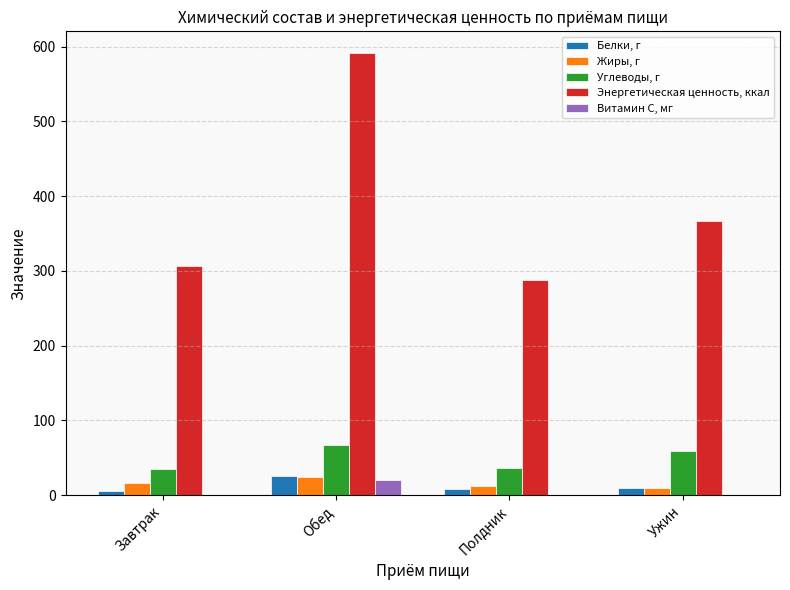

Which category has the highest value in the Витамин С, мг series?

Обед